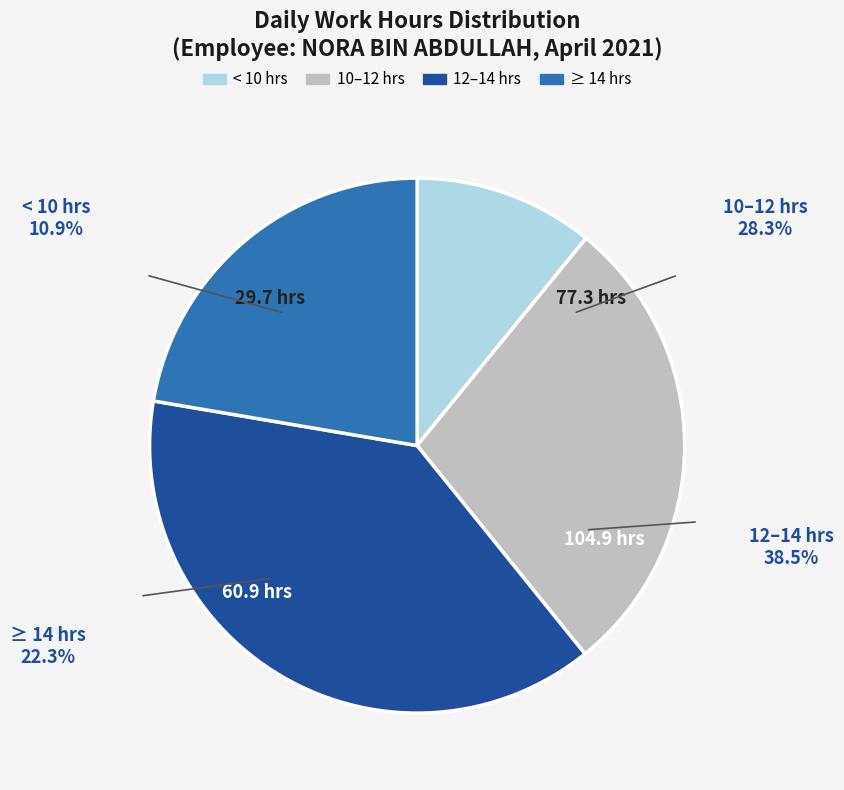

Is there any slice that represents more than half of the pie?

No